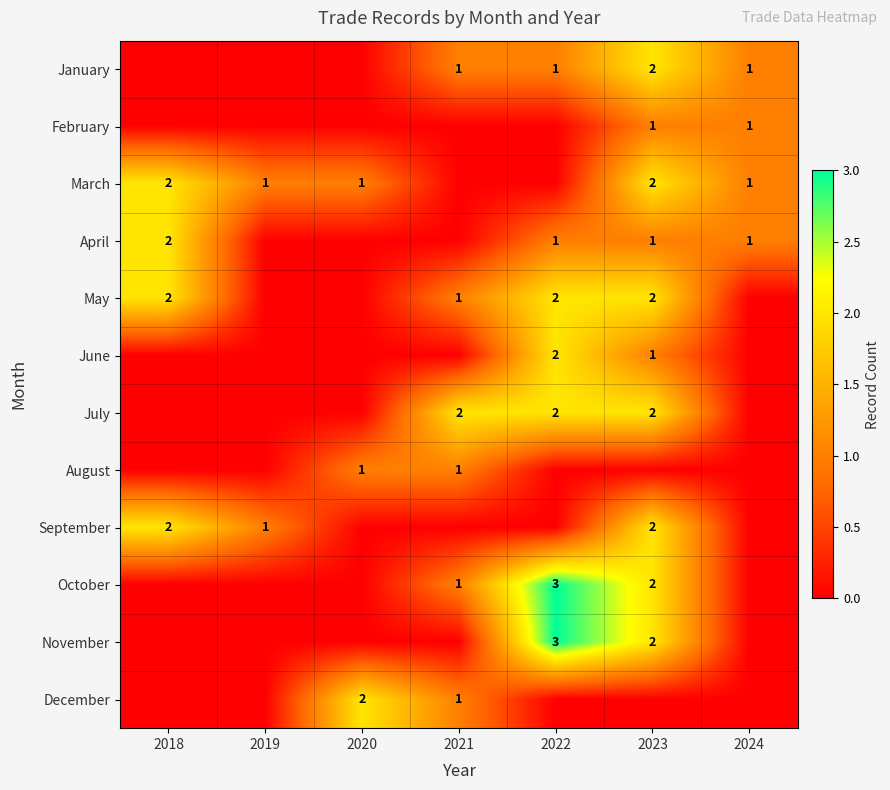

Is it true that September equals 2 at 2023?

True